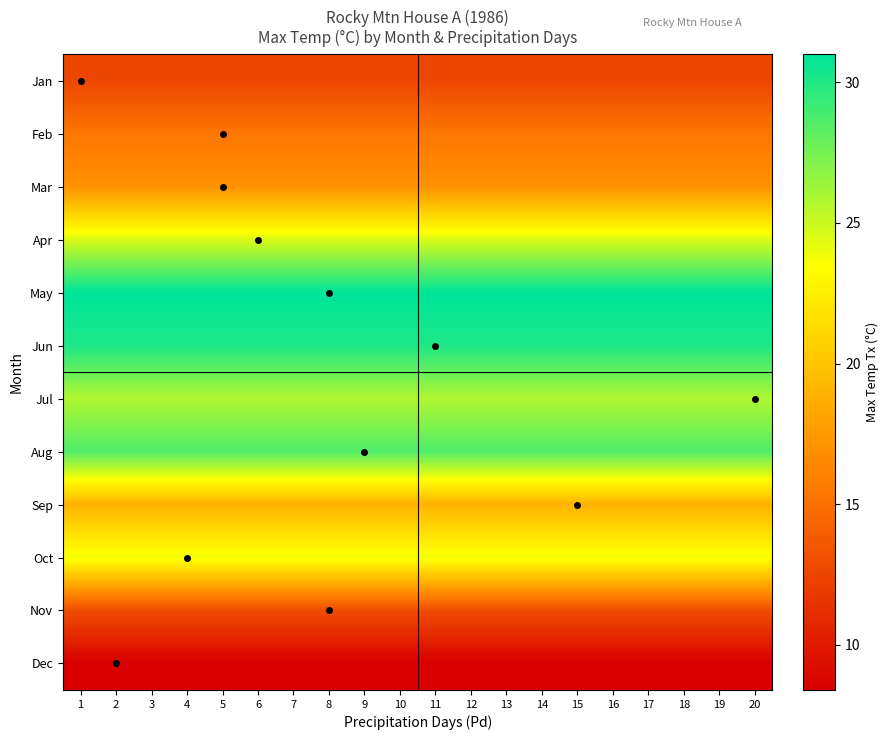

What is the total value across all series at 4?

249.2